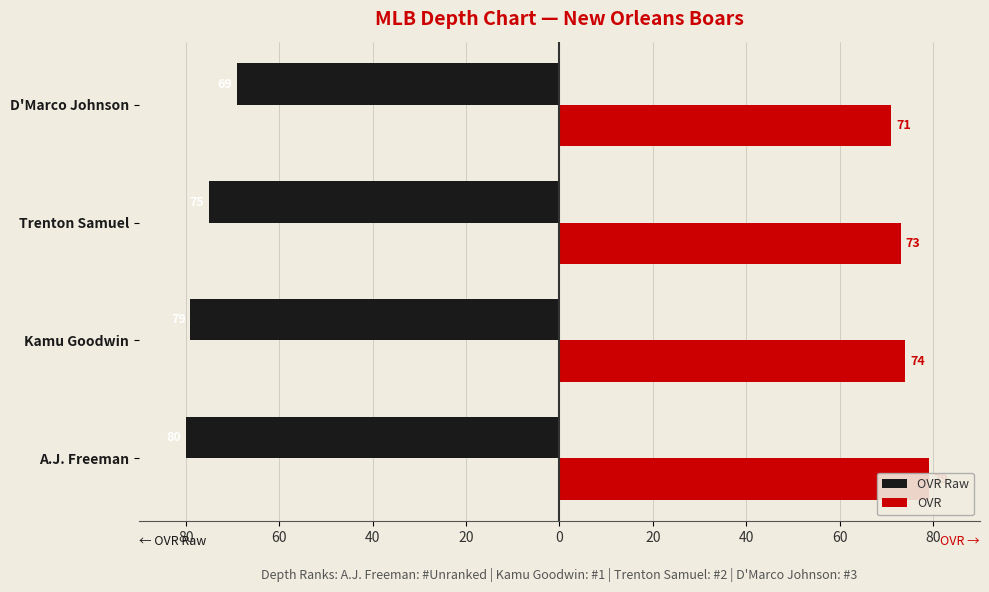

Reading left to right, what are all the values shown in this chart?

OVR Raw: -80	-79	-75	-69
OVR: 79	74	73	71